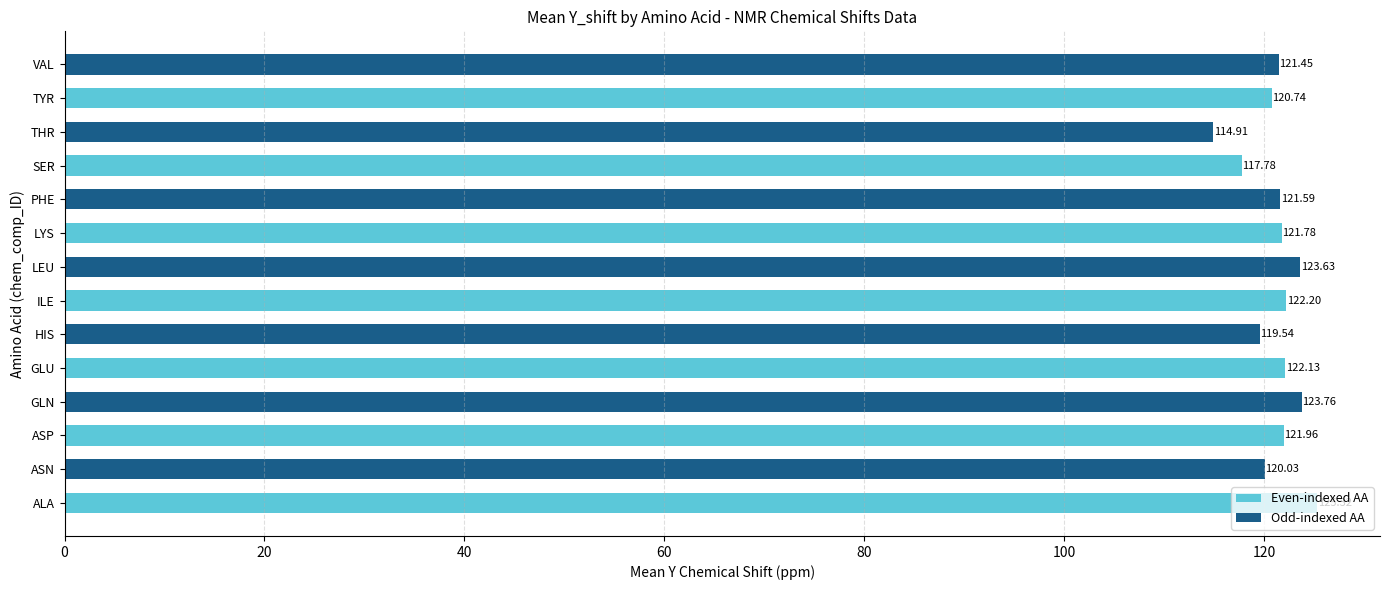

What is the sum of all values?

1696.8